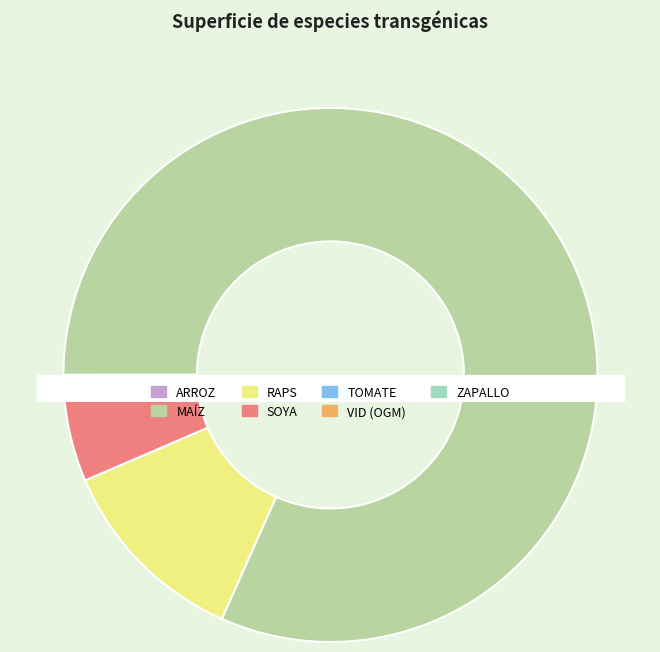

How much of the chart is everything except MAÍZ?

18.3%